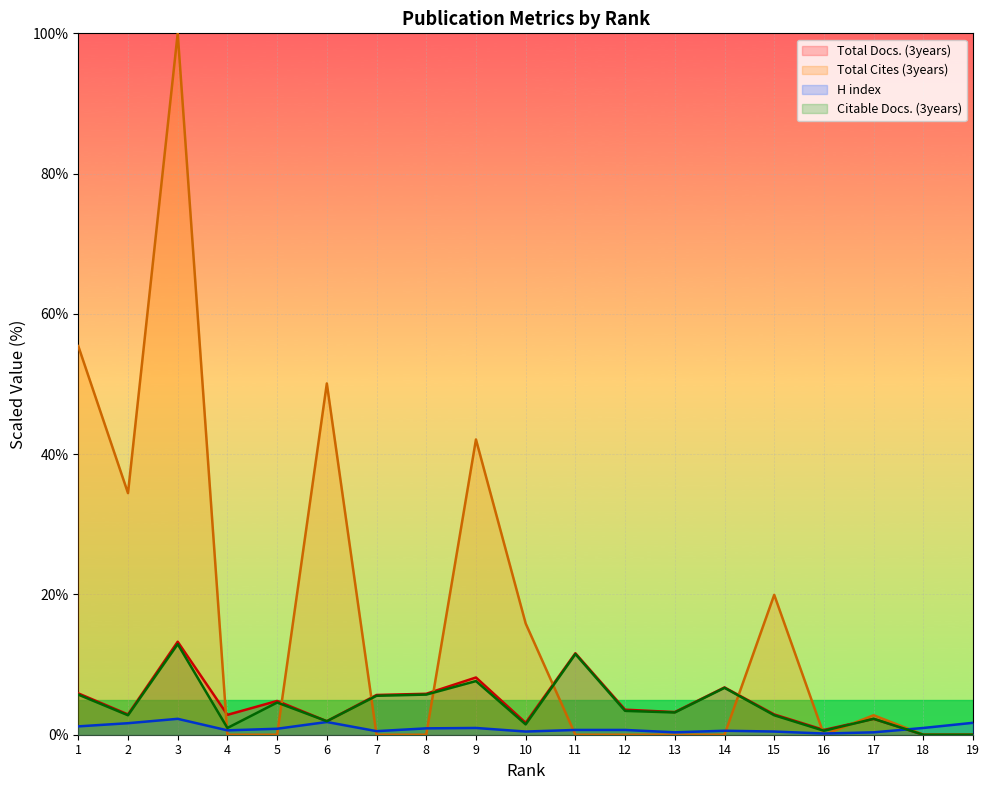

True or false: Total Docs. (3years) has a value of 1.5 at 13.

False